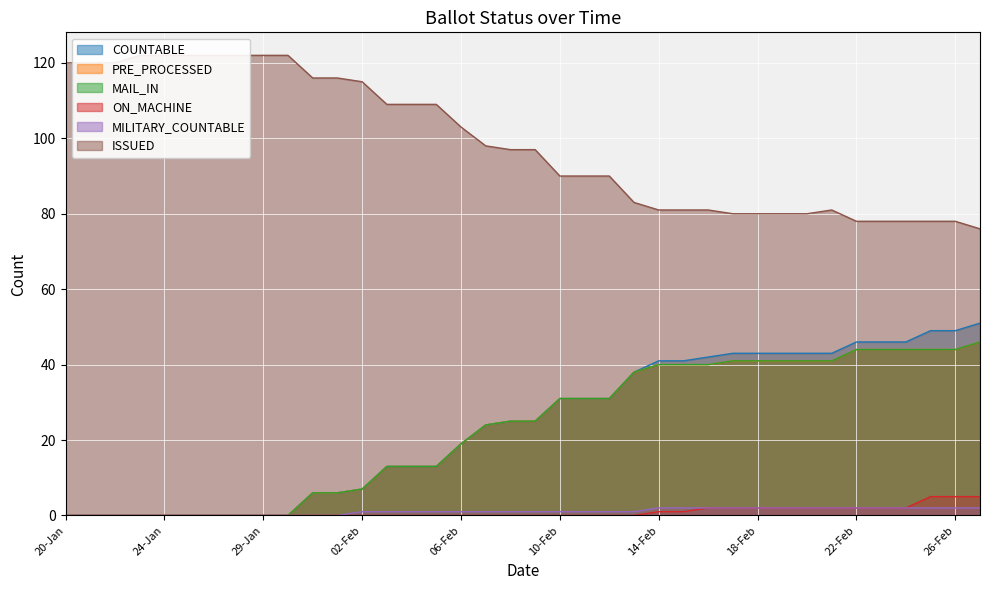

Where does the COUNTABLE series first go above 25?

10-Feb